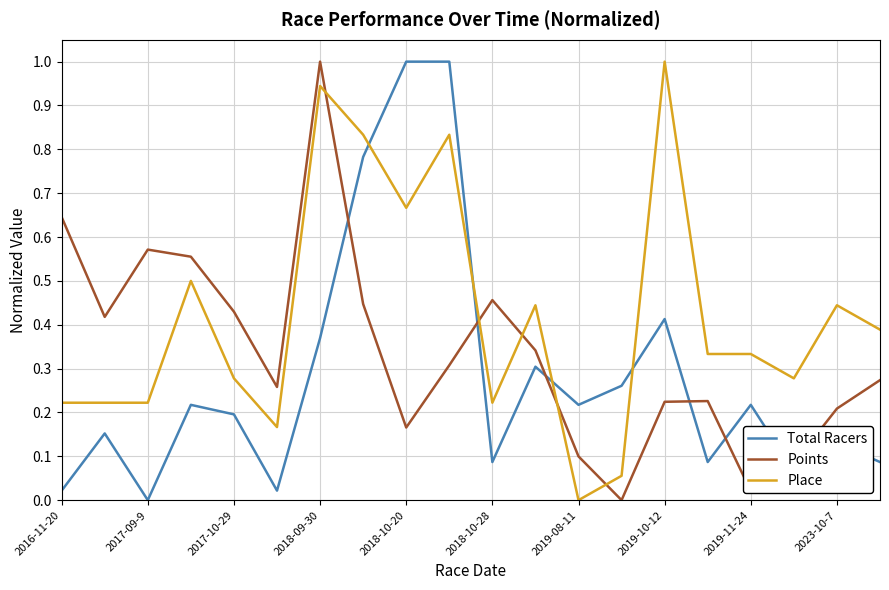

List the series in order of their overall mean, lowest first.

Total Racers, Points, Place